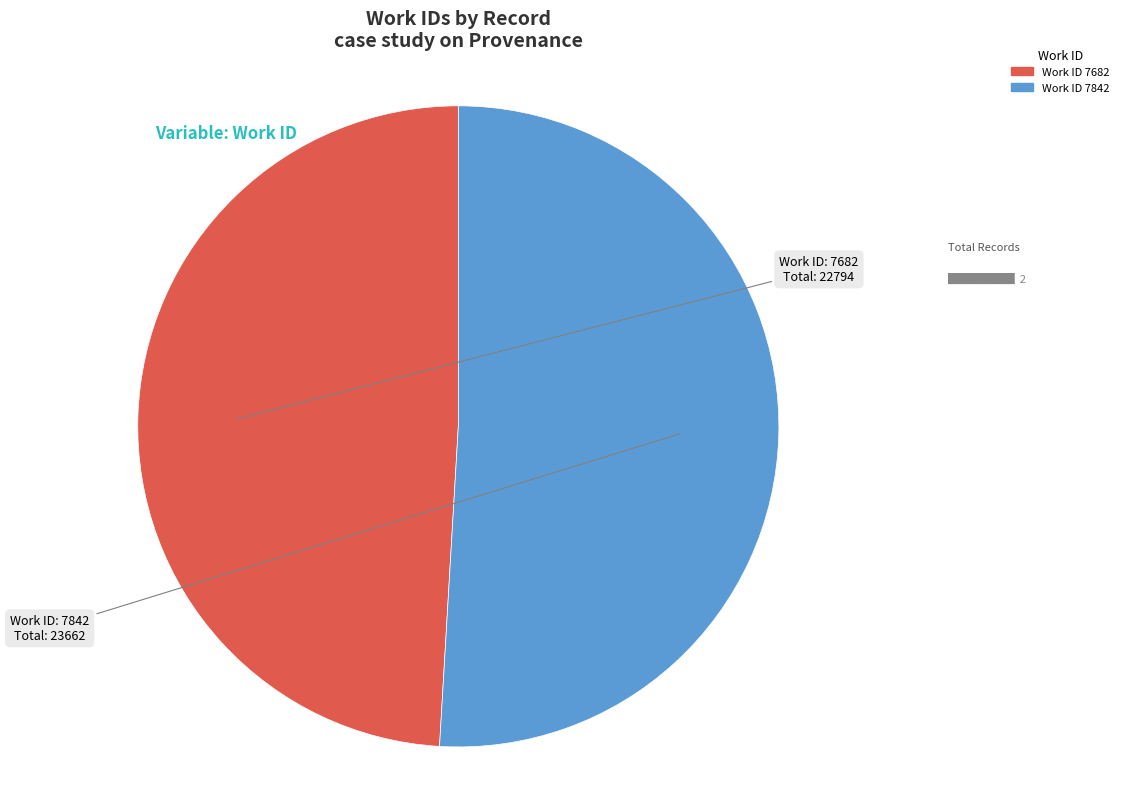

Is there any slice that represents more than half of the pie?

Yes